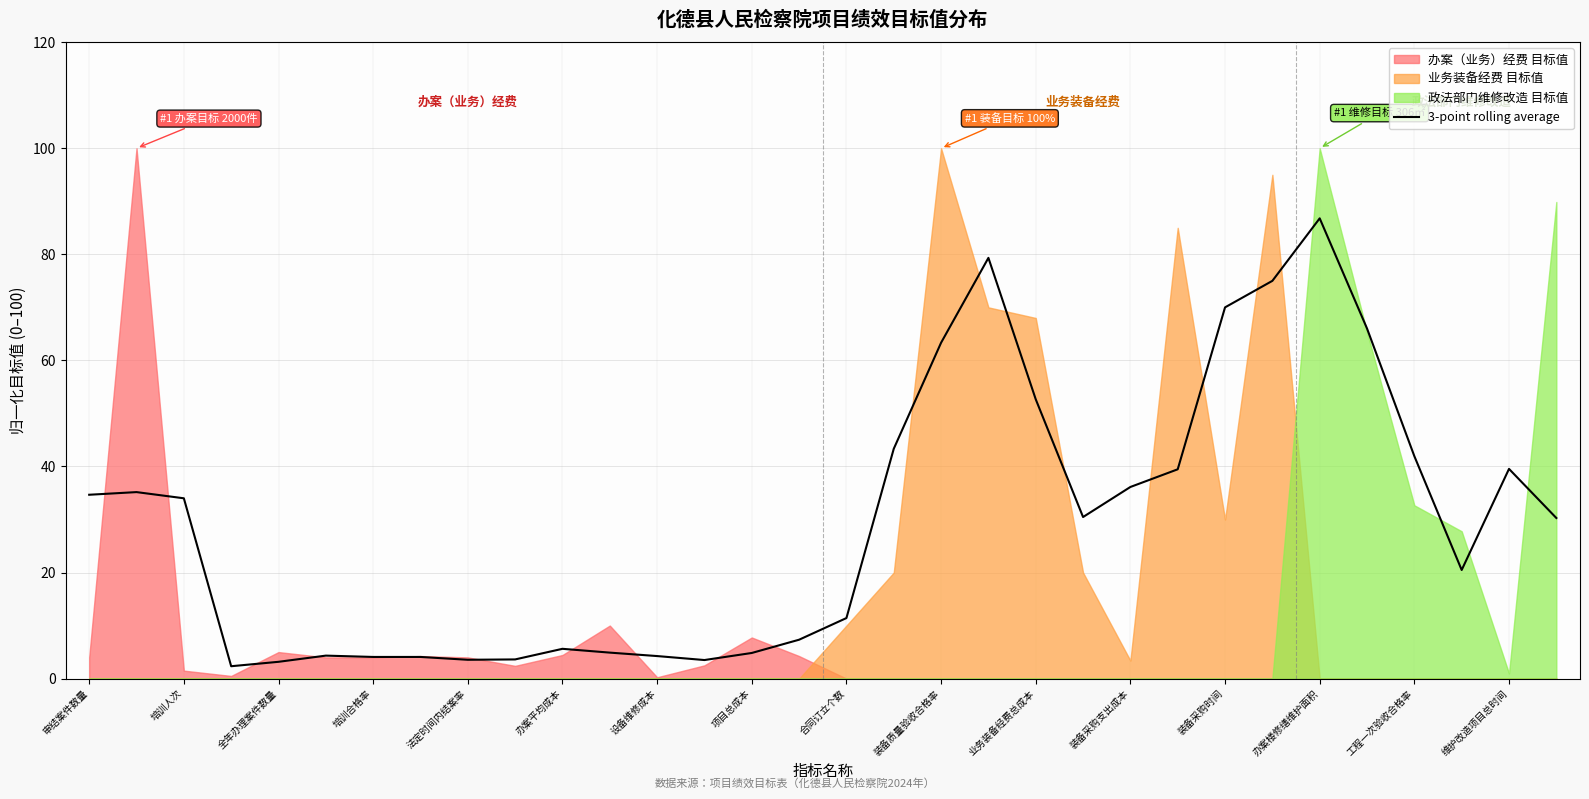

What is the maximum value for 3-point rolling average?

86.8